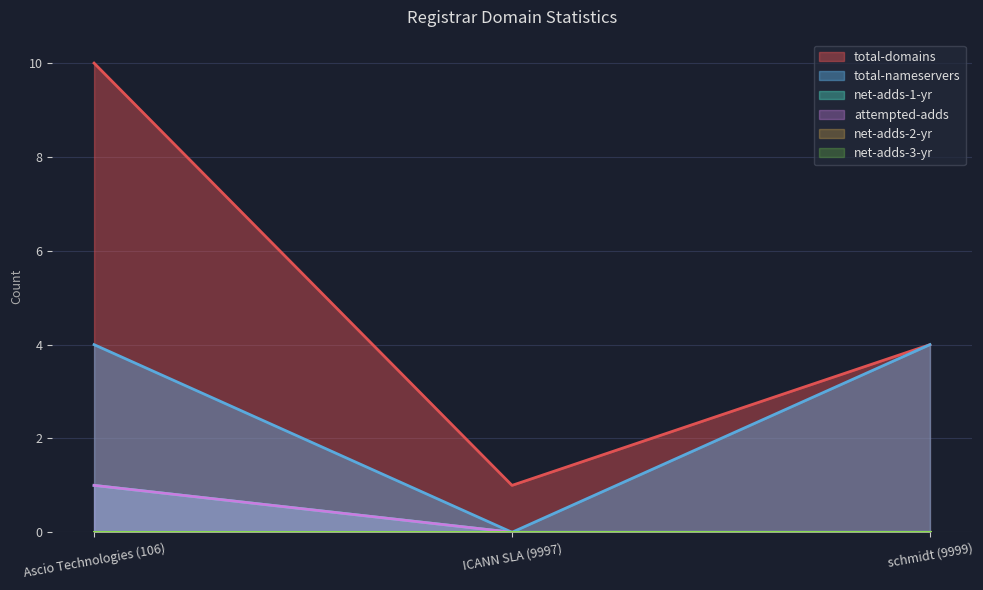

Does the chart display data point markers on the line(s)?

No